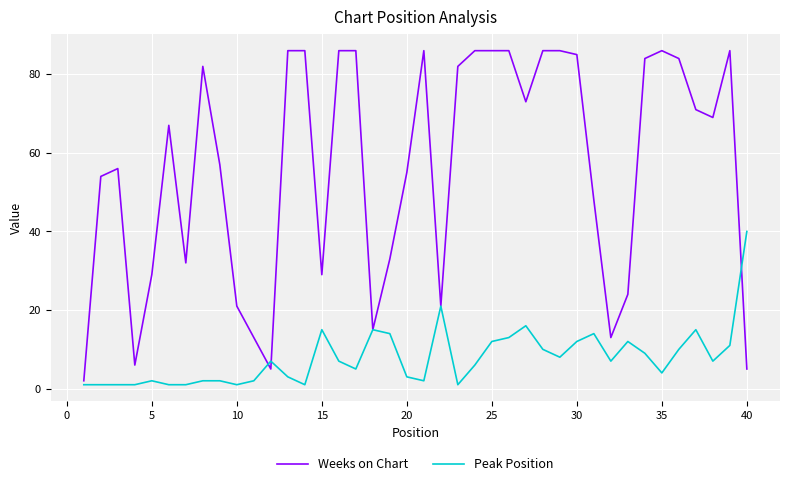

Which series has the largest total across all categories?

Weeks on Chart